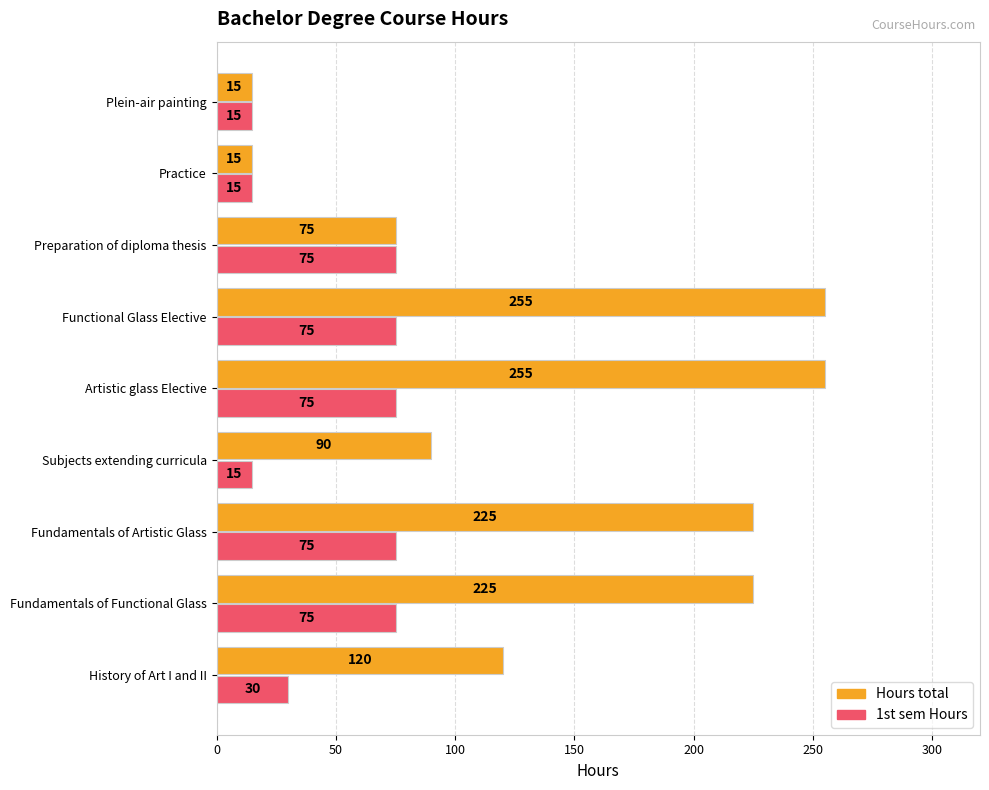

Which series has the largest total across all categories?

Hours total